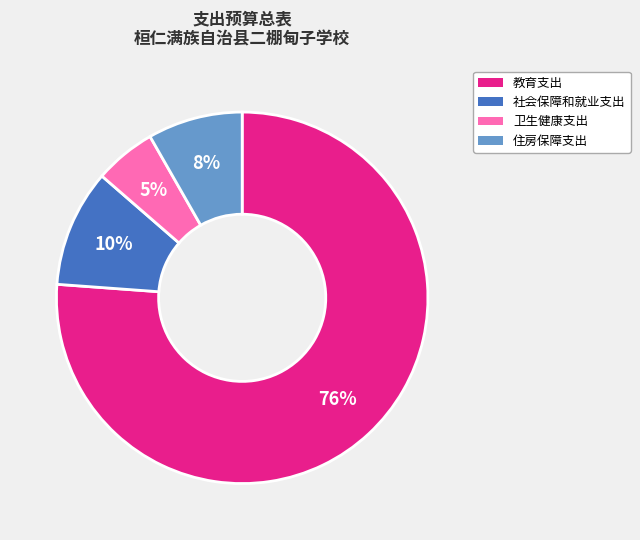

What percentage is the 住房保障支出 slice, to the nearest percent?

8%